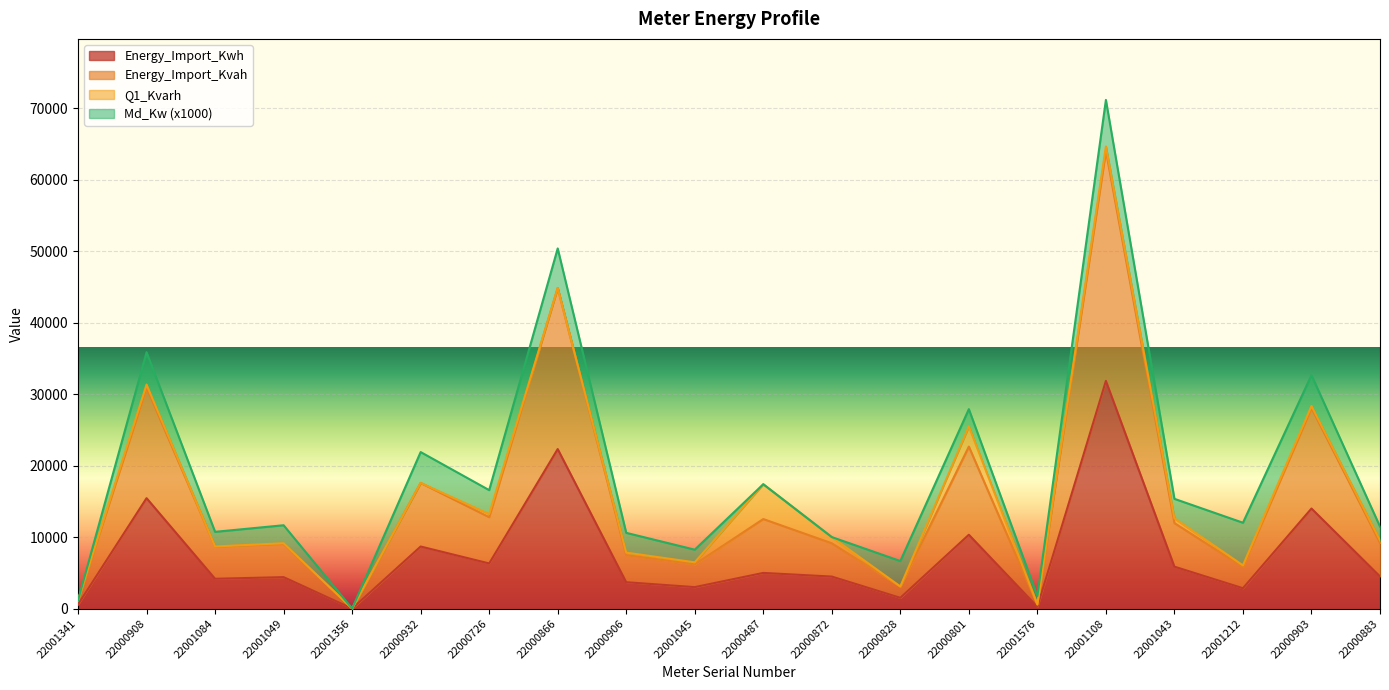

What is the minimum value for Energy_Import_Kwh?

7.1